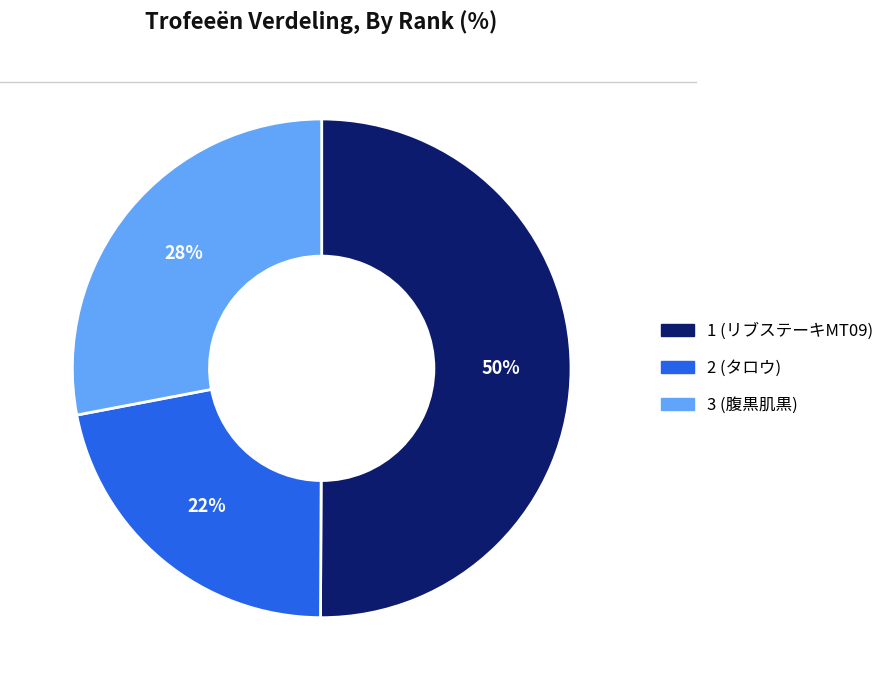

True or false: 3 (腹黒肌黒) accounts for 28% of the total.

True